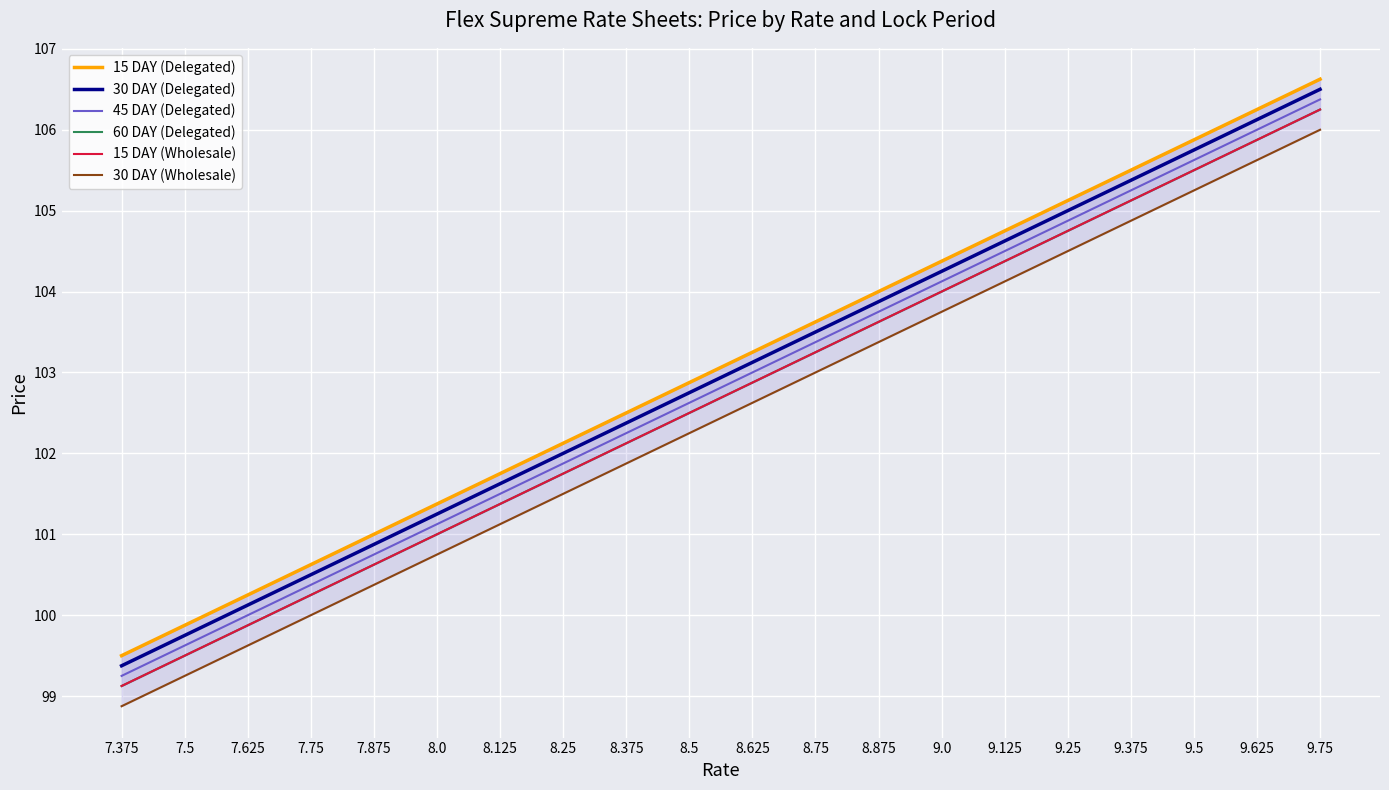

Is it true that 30 DAY (Wholesale) equals 104.1 at 9.125?

True